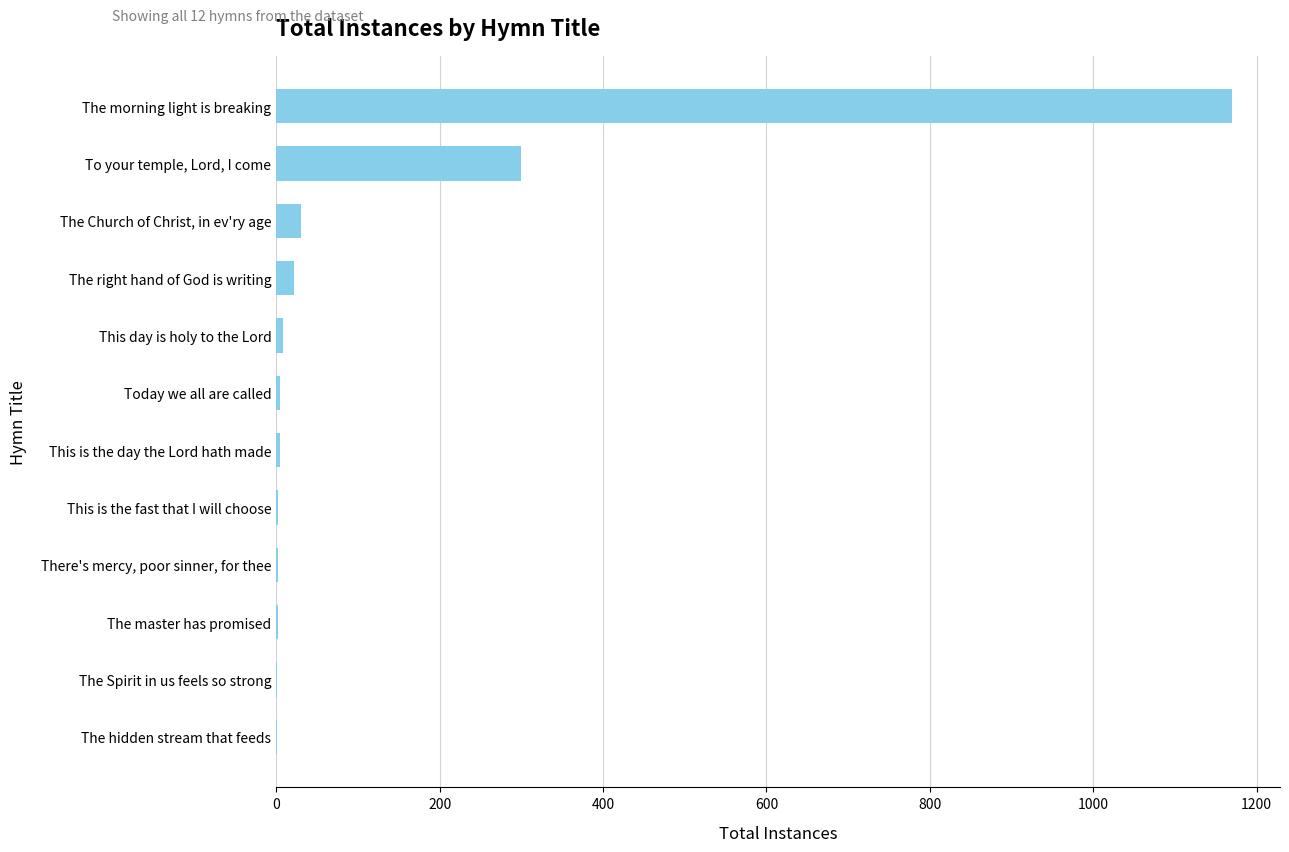

How many distinct data groups are displayed?

1